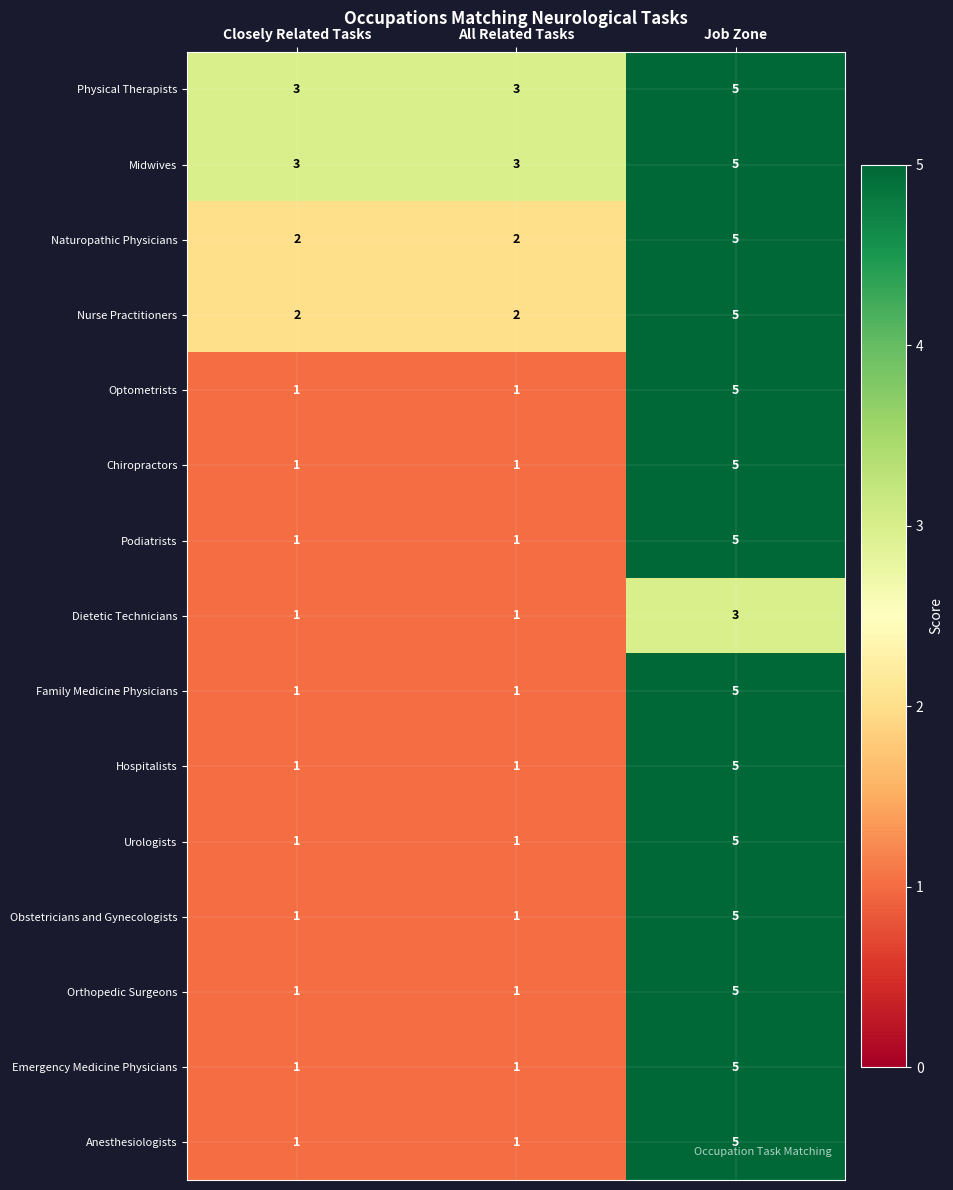

The Physical Therapists series shows 3 at All Related Tasks. True or false?

True